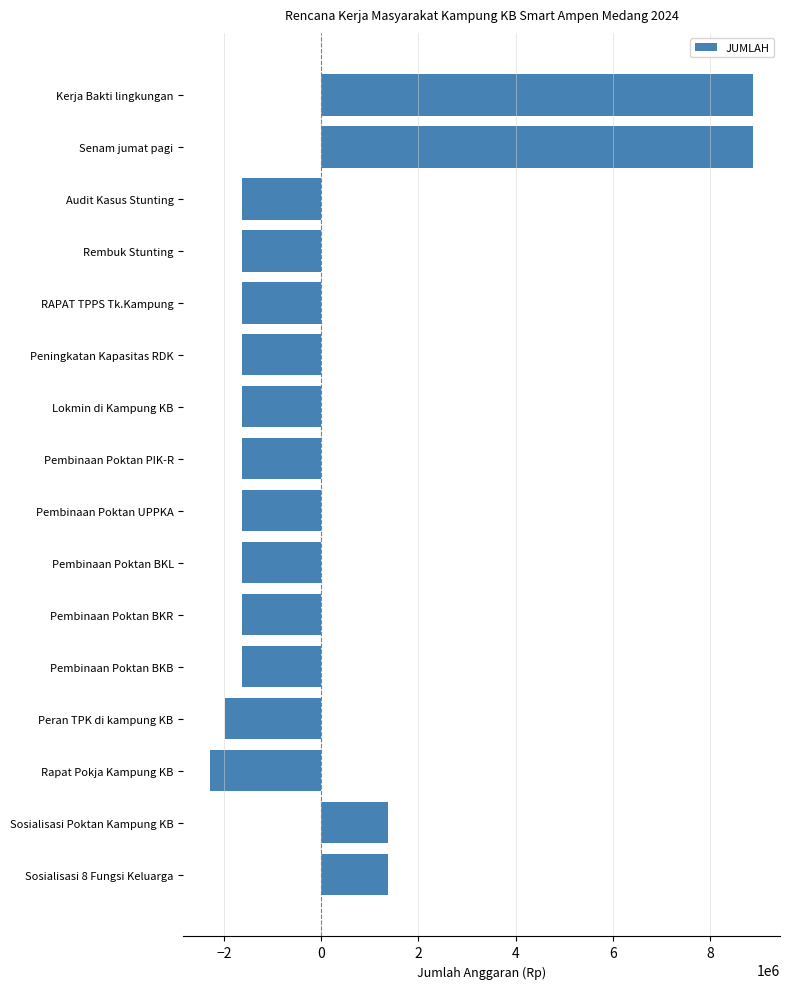

Reading bottom to top, what are all the values shown in this chart?

1375000	1375000	-2275000	-1975000	-1625000	-1625000	-1625000	-1625000	-1625000	-1625000	-1625000	-1625000	-1625000	-1625000	8875000	8875000